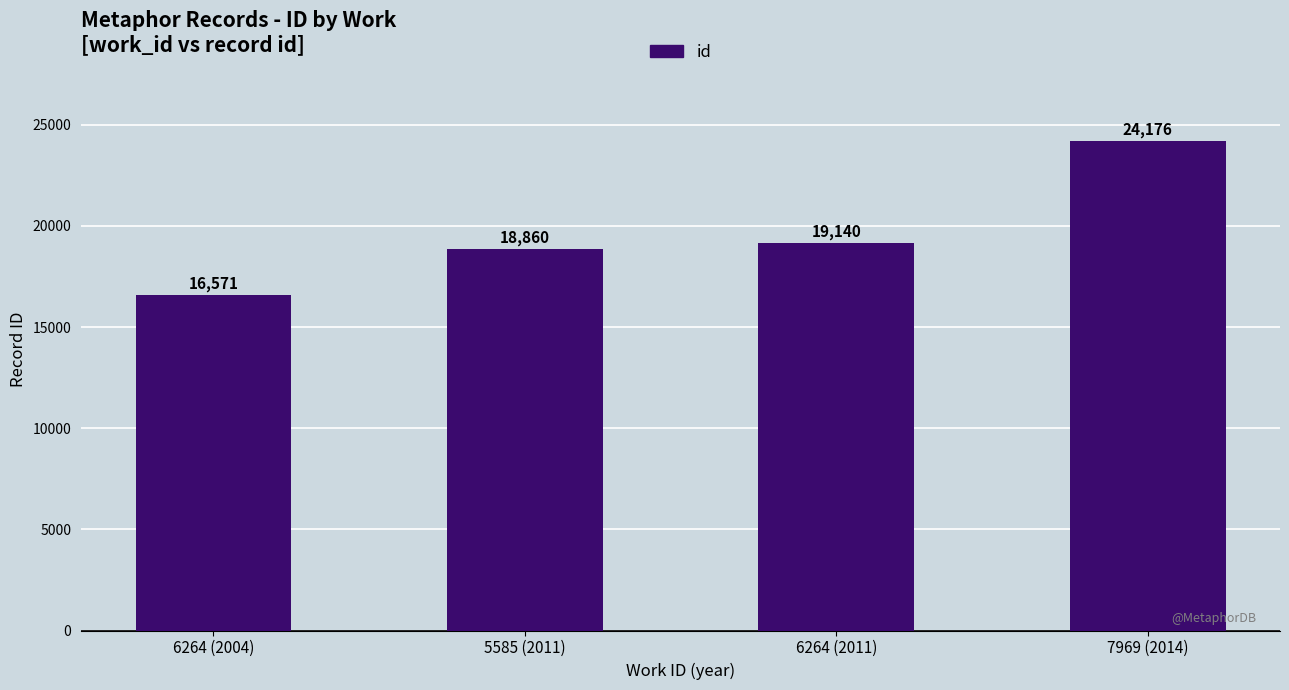

What position from the left is 6264 (2011)?

3